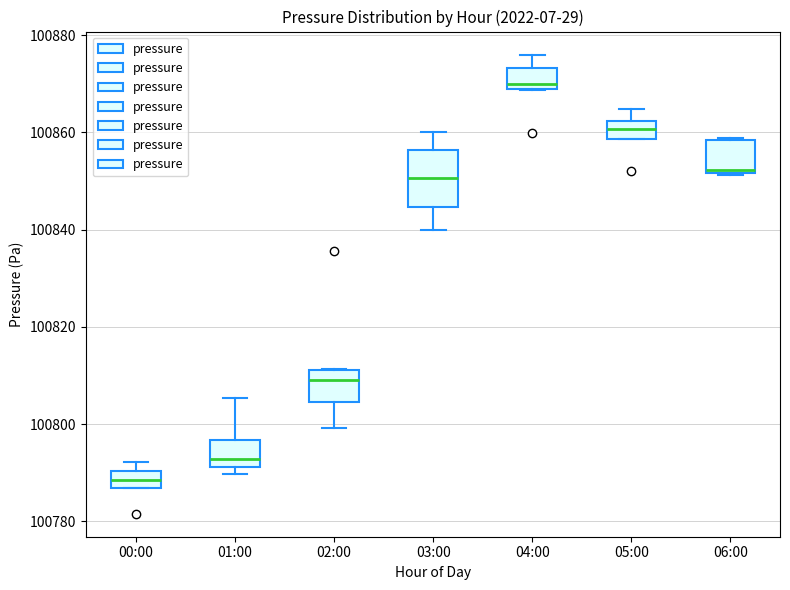

Where is the lower edge of the box for 02:00 on the y-axis? The values are not printed on the chart, so give them approximately, as read against the axis.

100804